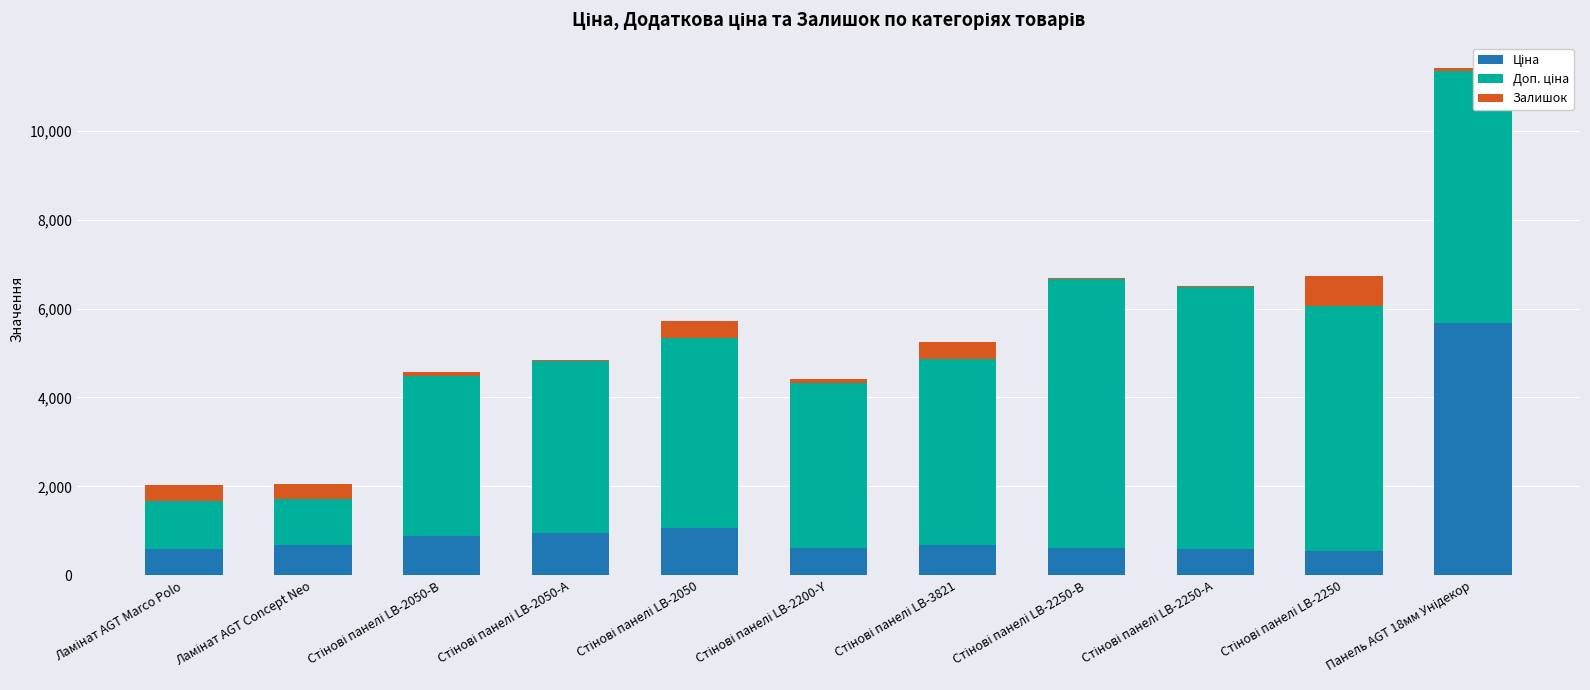

What is the difference between the maximum and minimum values in the Ціна series?

5123.2